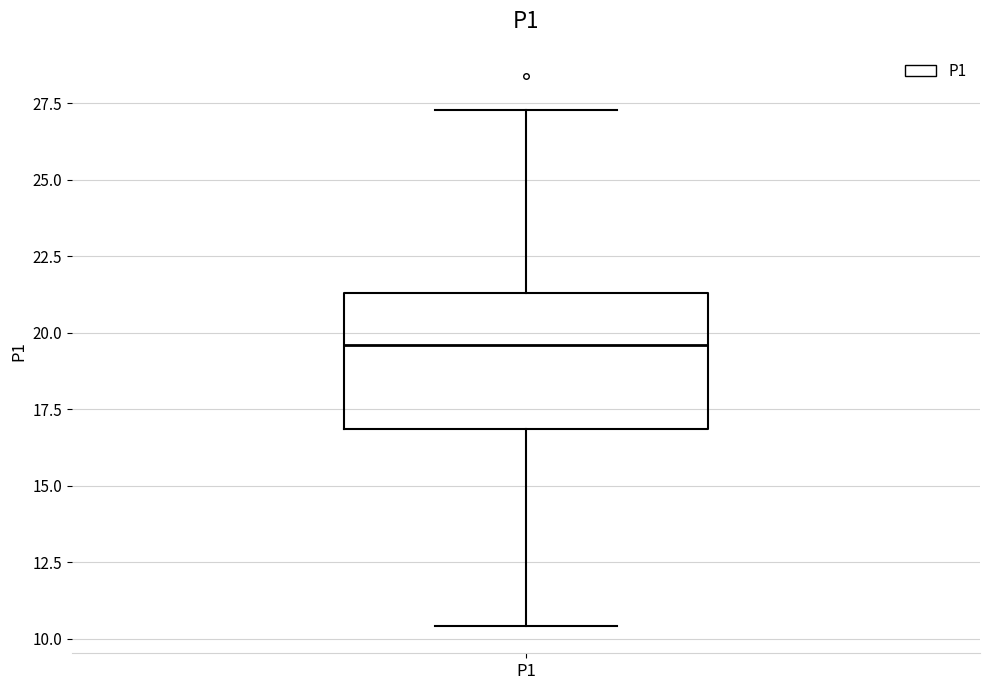

Where does the upper whisker of the box for P1 end on the y-axis? The values are not printed on the chart, so give them approximately, as read against the axis.

27.5